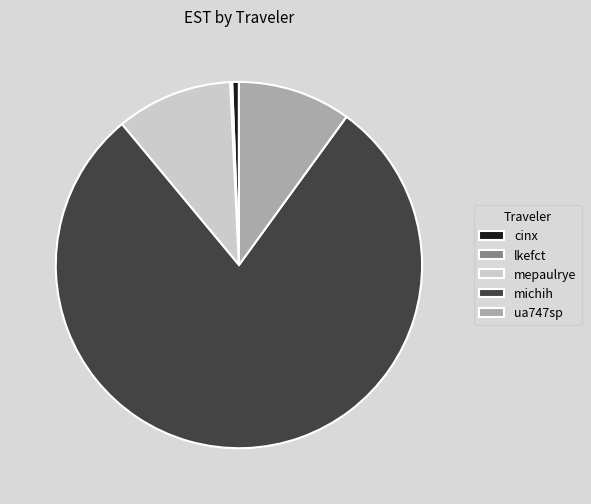

Which slice is the largest?

michih